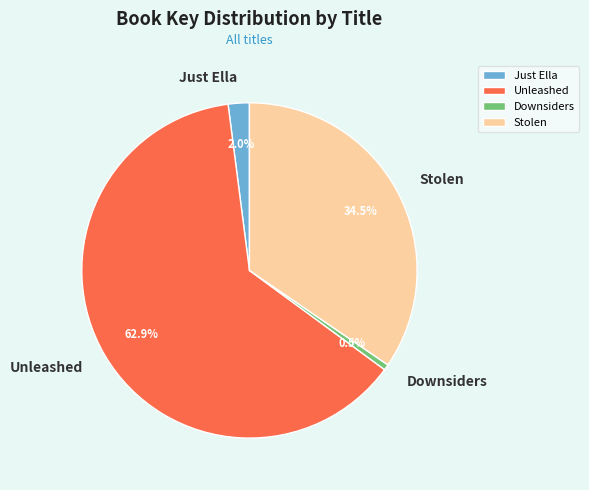

To the nearest percent, what portion does Unleashed represent?

63%